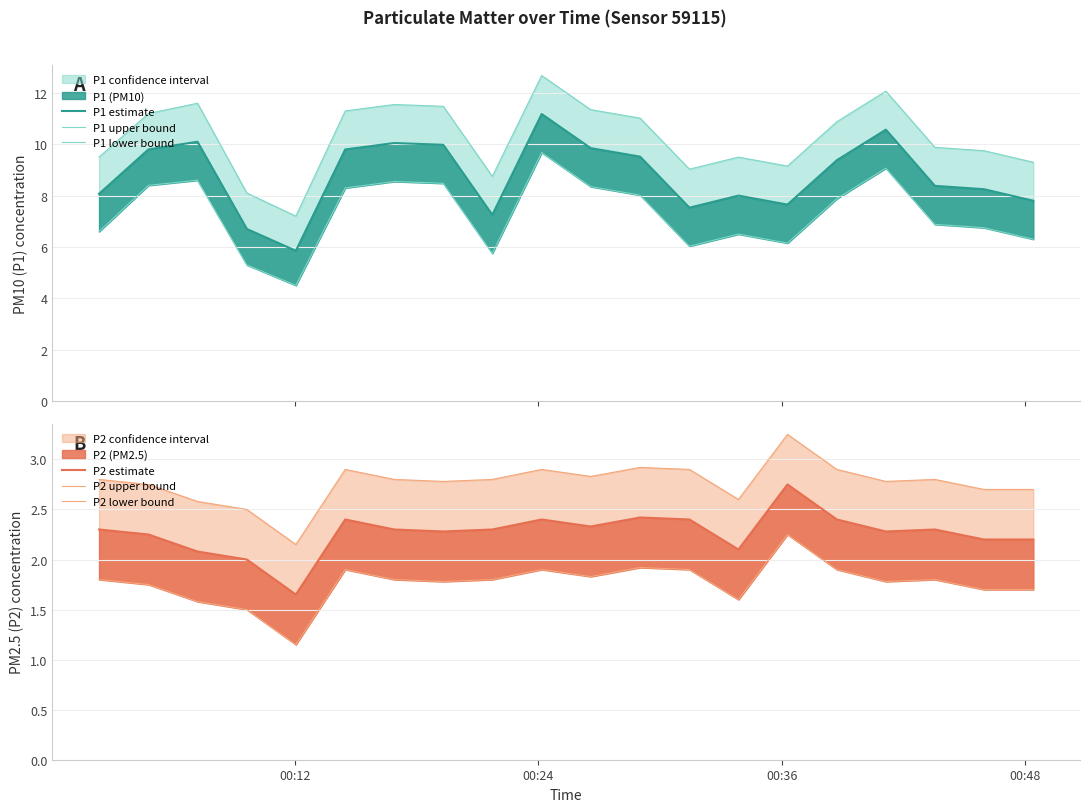

Which series has the widest spread of values?

P1 upper bound